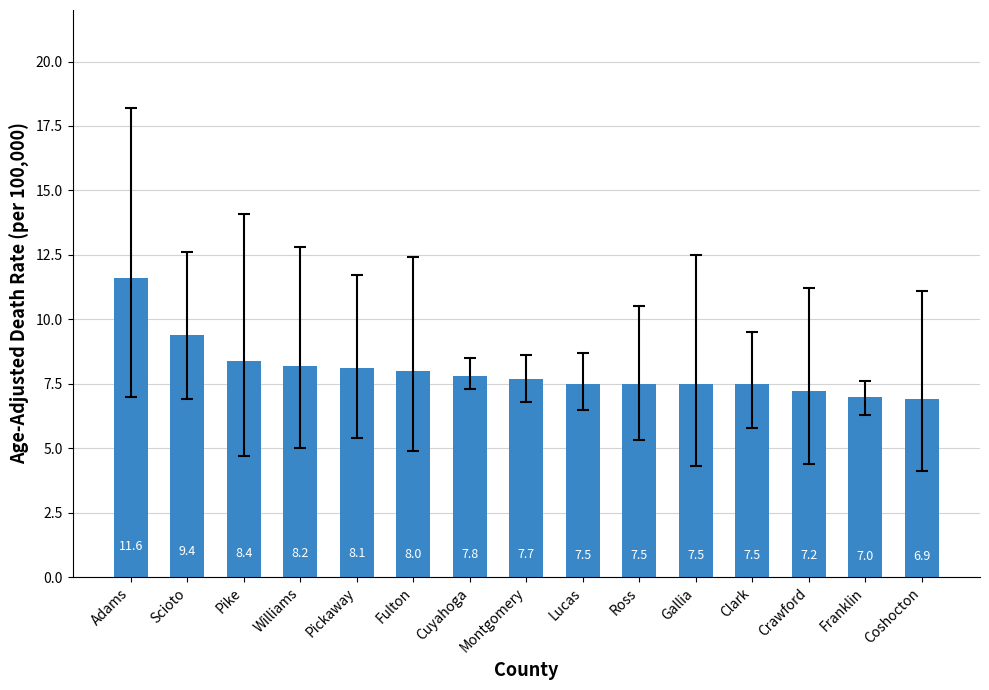

What is the average value?

8.0